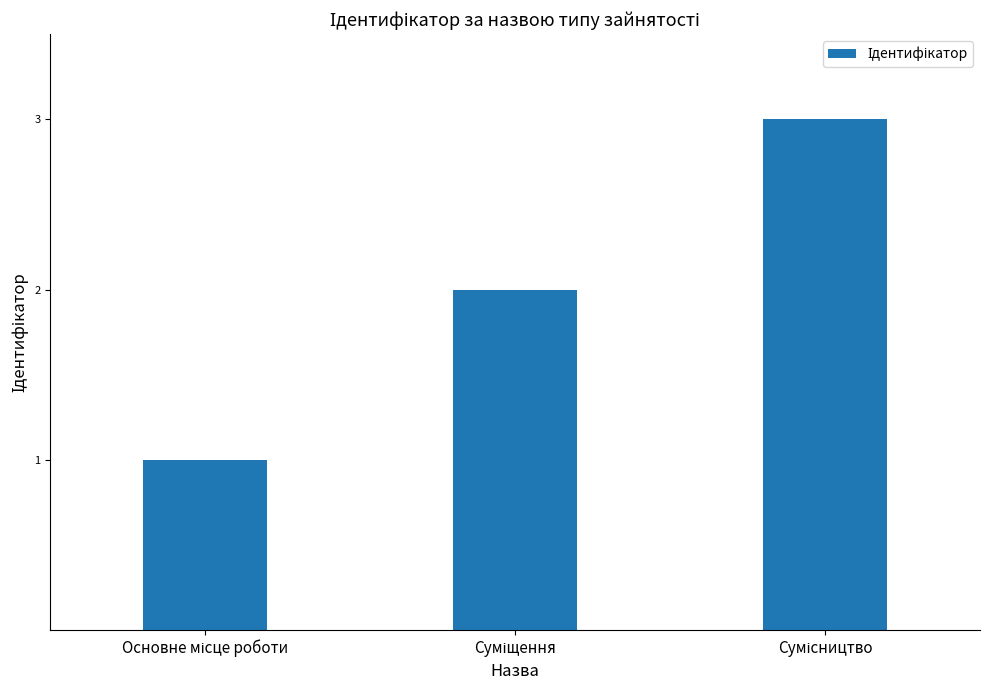

What is the greatest value displayed?

3